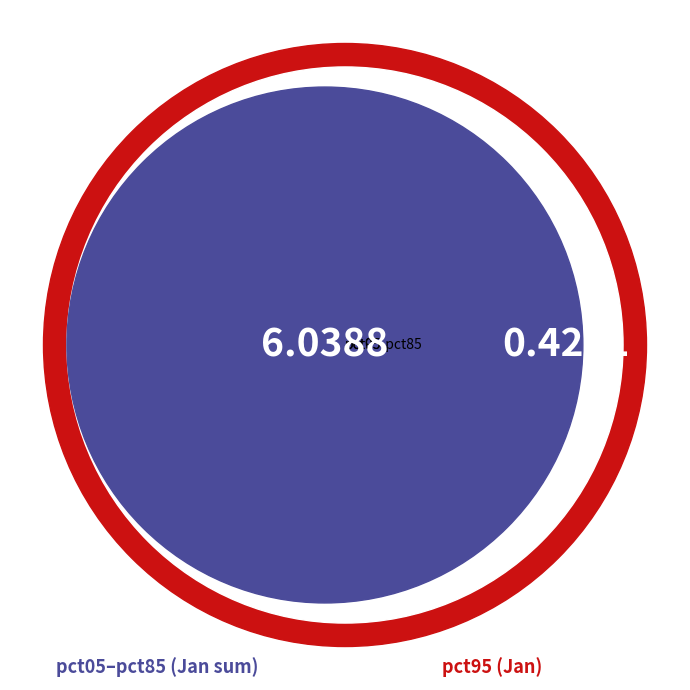

Rank the categories by value from lowest to highest.

pct85, pct95, pct75, pct65, pct55, pct45, pct35, pct05, pct15, pct25